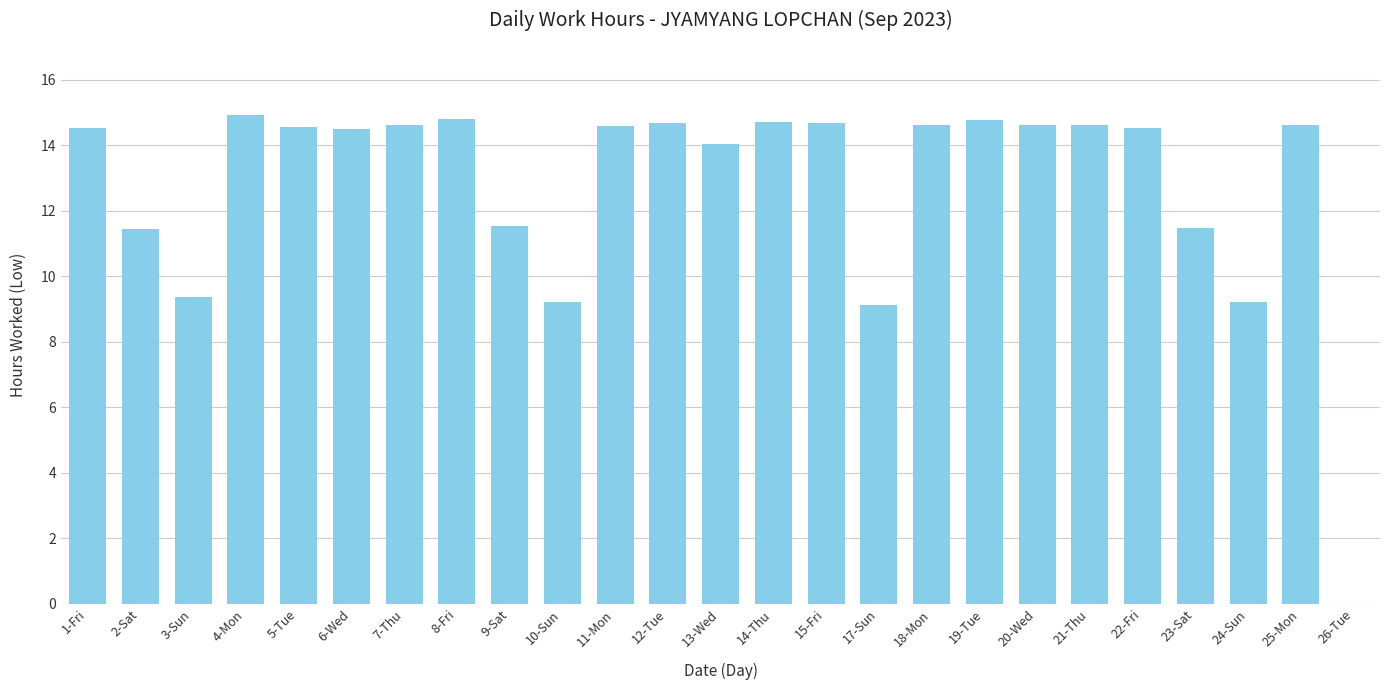

Count the number of categories in the chart.

25